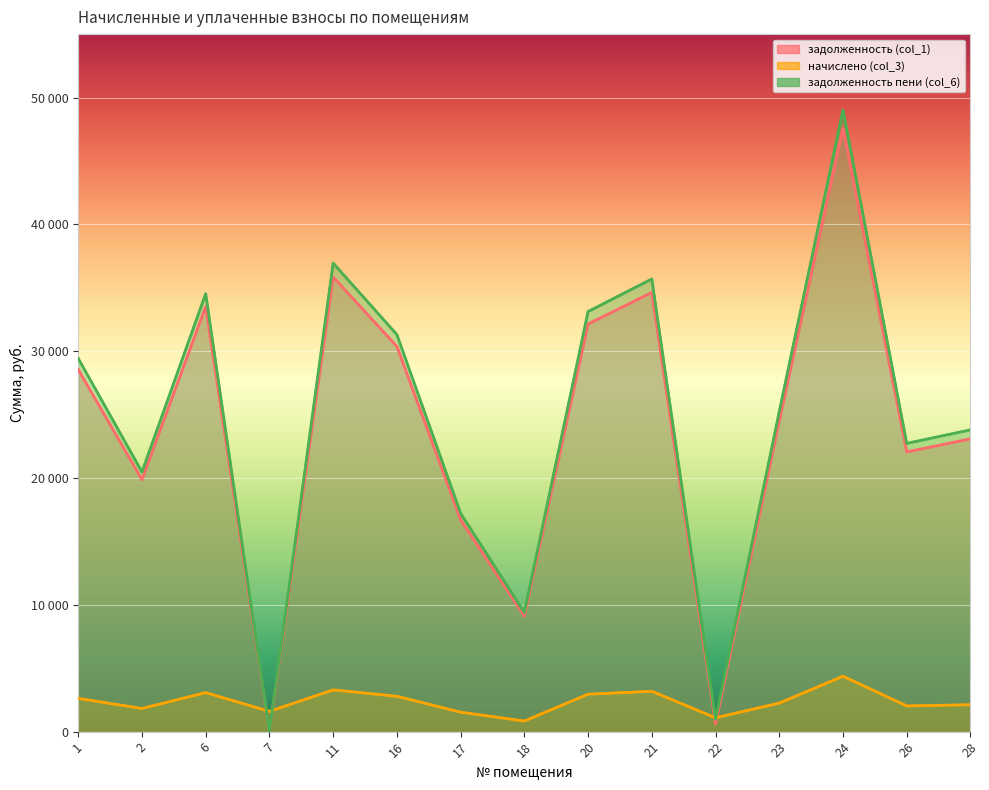

What is the sum of all задолженность пени (col_6) values?

369879.6